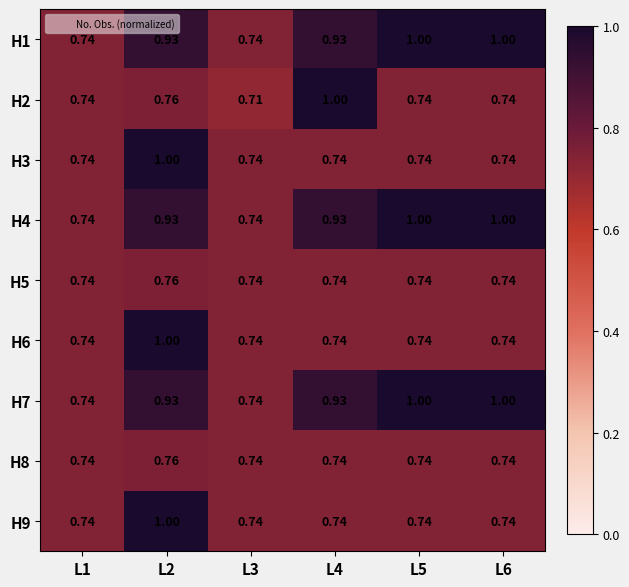

Which series changed the most between L3 and L4?

H2